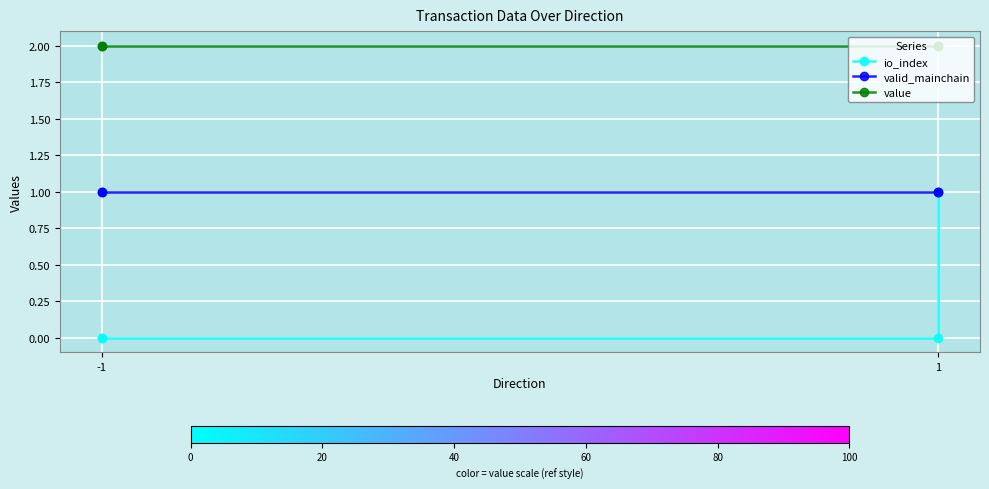

How many distinct data groups are displayed?

3